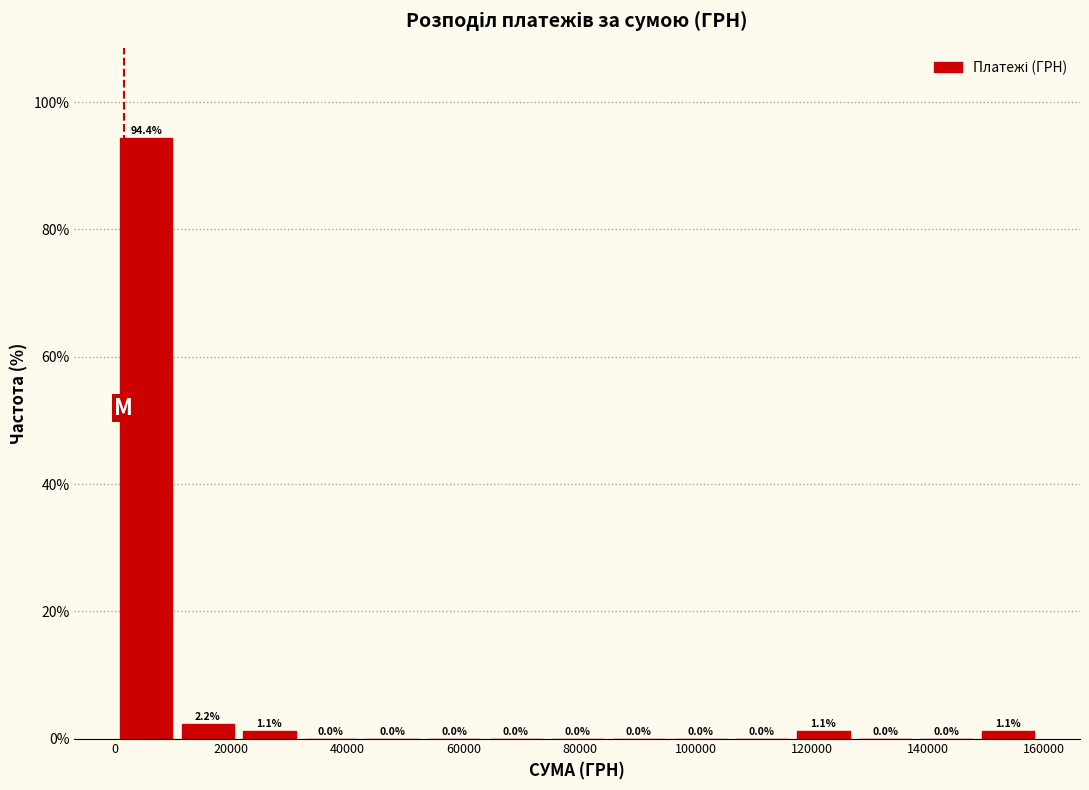

How tall is the bar that spans 0 to 10000 on the x-axis? The bar edges are not printed on the chart, so give them approximately, as read against the axis.

94.4